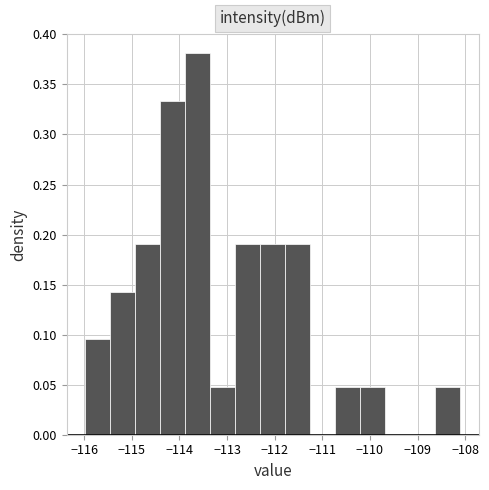

Reading left to right, transcribe this chart: for each bar, give the range it covers on the x-axis and its height. Neither the bar edges nor the heights are printed on the chart, so give them approximately, as read against the axes.

-116.0 to -115.4: 0.095
-115.4 to -114.9: 0.145
-114.9 to -114.4: 0.190
-114.4 to -113.9: 0.335
-113.9 to -113.3: 0.380
-113.3 to -112.8: 0.050
-112.8 to -112.3: 0.190
-112.3 to -111.8: 0.190
-111.8 to -111.2: 0.190
-111.2 to -110.7: 0
-110.7 to -110.2: 0.050
-110.2 to -109.7: 0.050
-109.7 to -109.1: 0
-109.1 to -108.6: 0
-108.6 to -108.1: 0.050